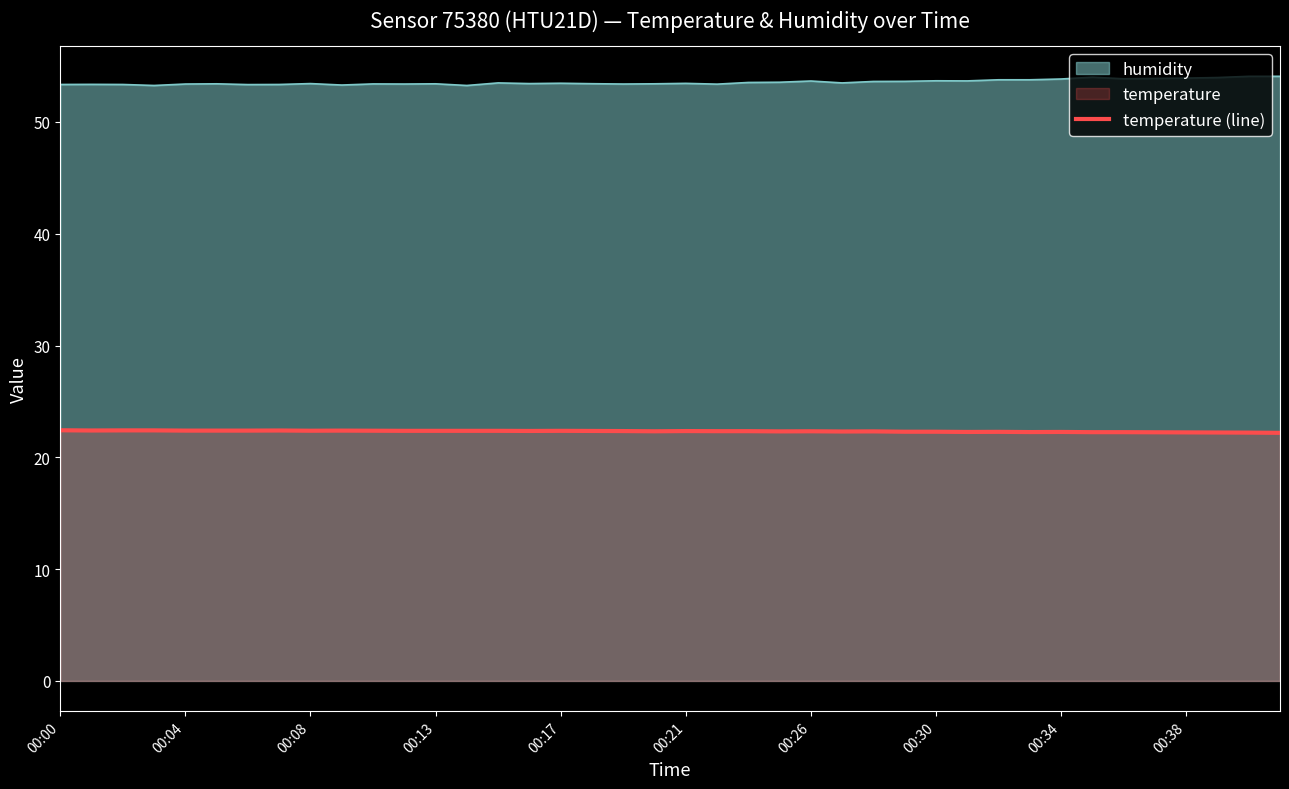

What is the greatest value displayed?

54.1